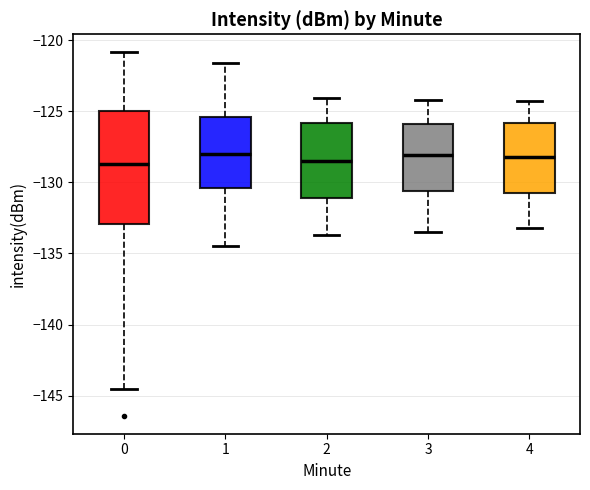

Reading left to right, transcribe this box plot: for each box, give where its median line is, the range the box spans, and where its two whiskers end, as read against the y-axis. The values are not printed on the chart, so give them approximately, as read against the axis.

0: median -128.5, box -133.0 to -125.0, whiskers -144.5 to -121.0
1: median -128.0, box -130.5 to -125.5, whiskers -134.5 to -121.5
2: median -128.5, box -131.0 to -126.0, whiskers -133.5 to -124.0
3: median -128.0, box -130.5 to -126.0, whiskers -133.5 to -124.0
4: median -128.0, box -130.5 to -126.0, whiskers -133.0 to -124.5